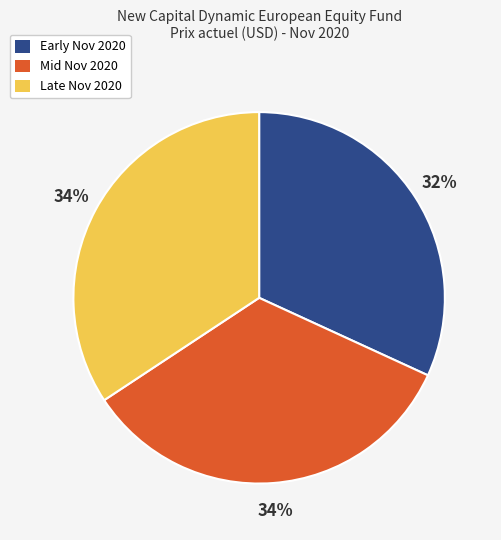

Does any single category account for the majority?

No